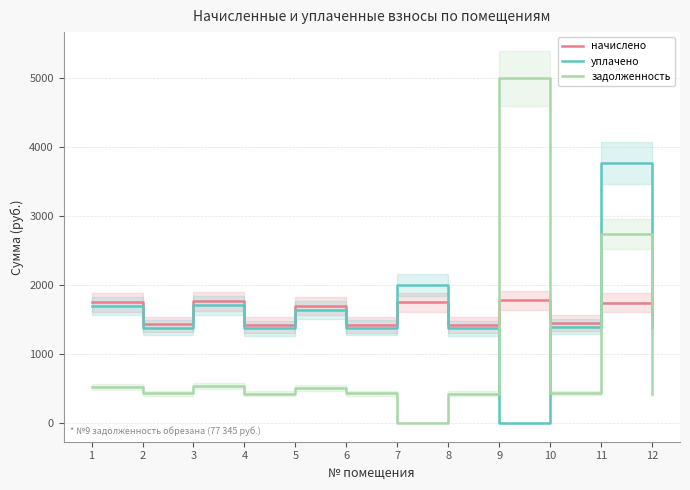

Which series has the widest spread of values?

задолженность